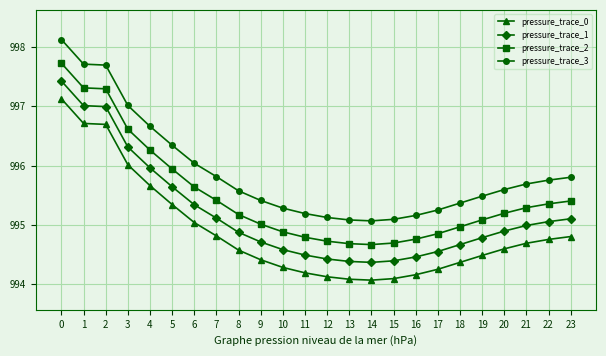

The value of pressure_trace_3 at 16 is 528.8. True or false?

False